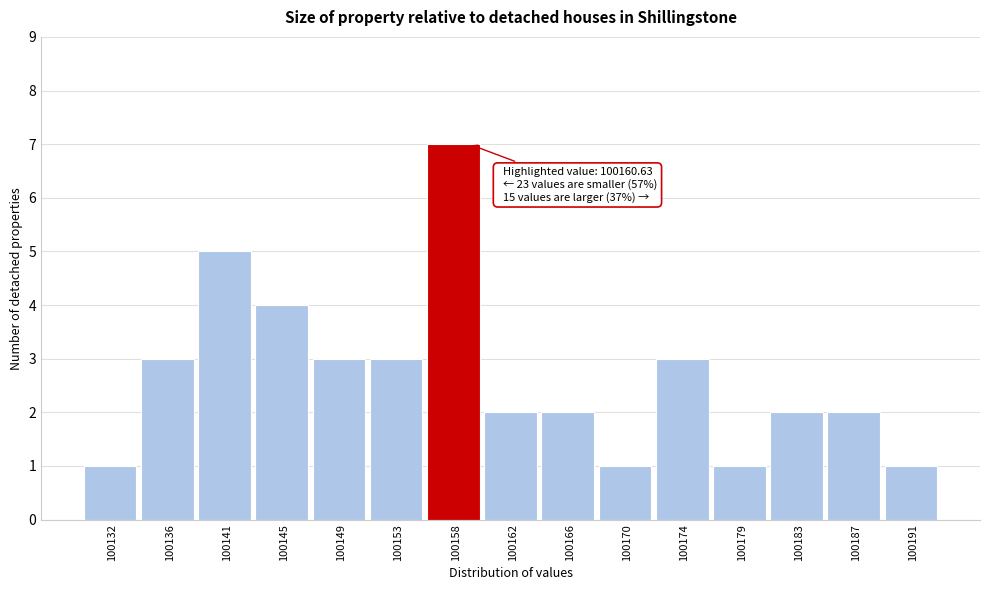

Reading right to left, what are all the values shown in this chart?

100191=1	100187=2	100183=2	100179=1	100174=3	100170=1	100166=2	100162=2	100158=7	100153=3	100149=3	100145=4	100141=5	100136=3	100132=1